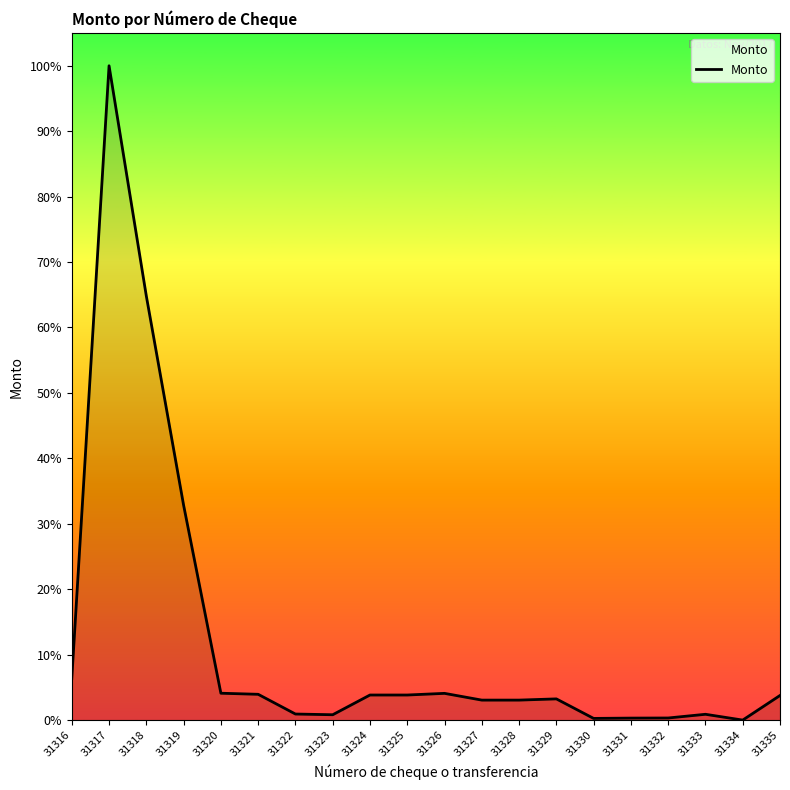

What is the sum of the values at 31320 and 31318?

68.9